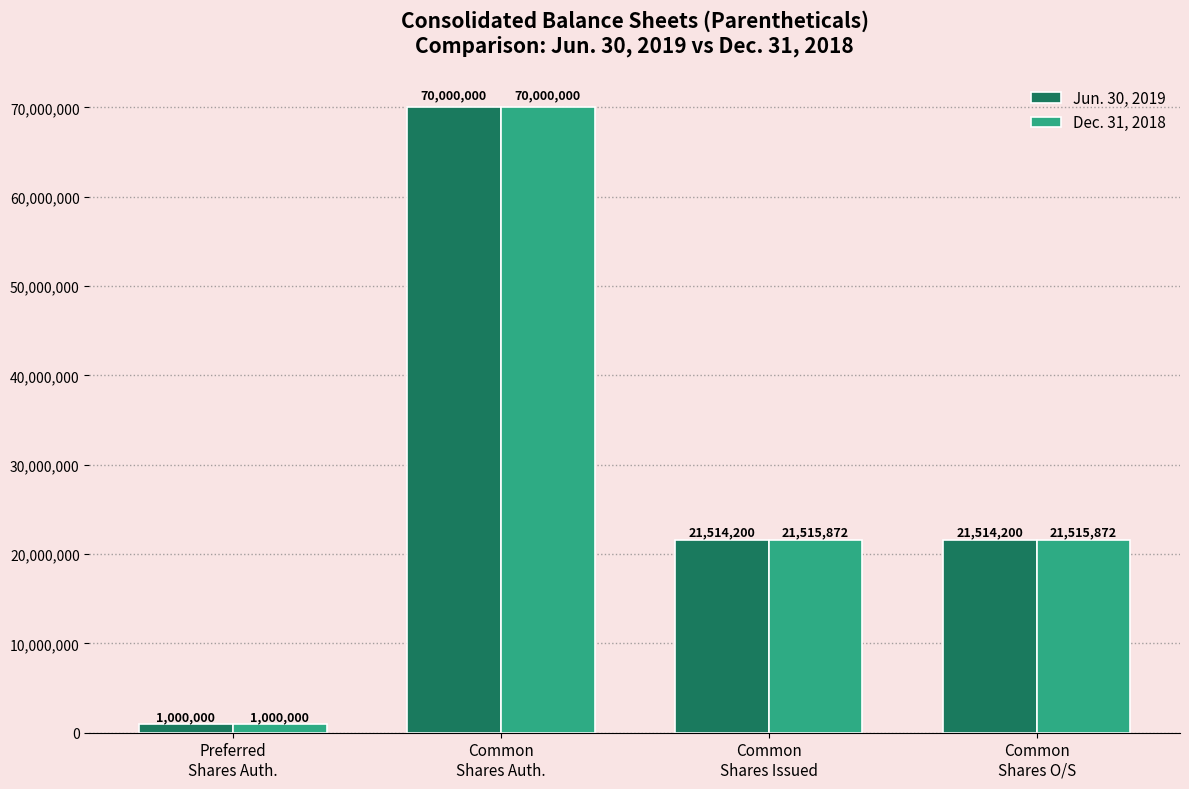

What are all the series names shown in the legend?

Jun. 30, 2019, Dec. 31, 2018